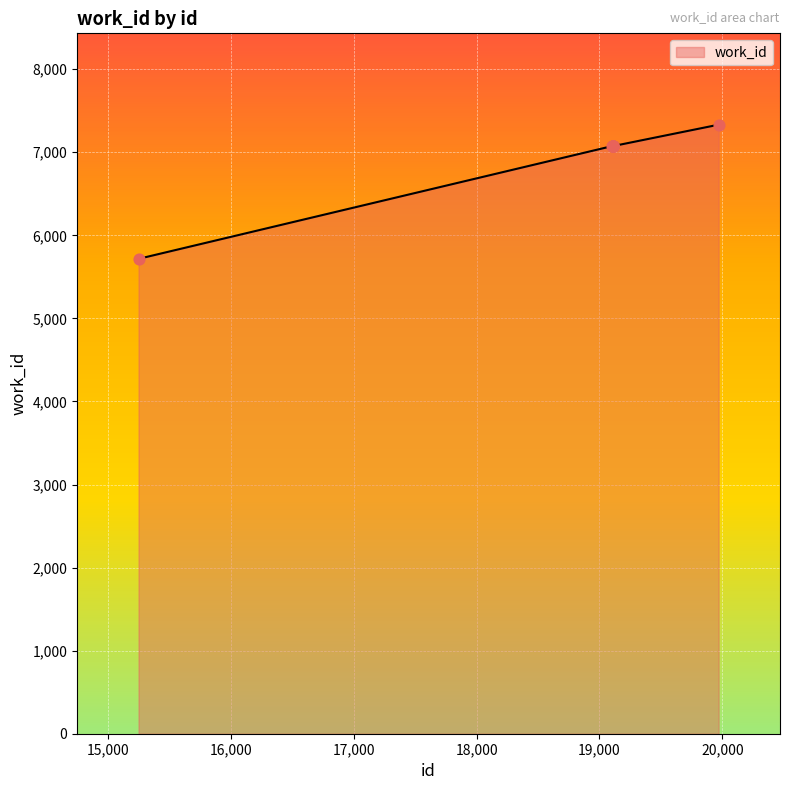

What is the maximum value shown in the chart?

7332